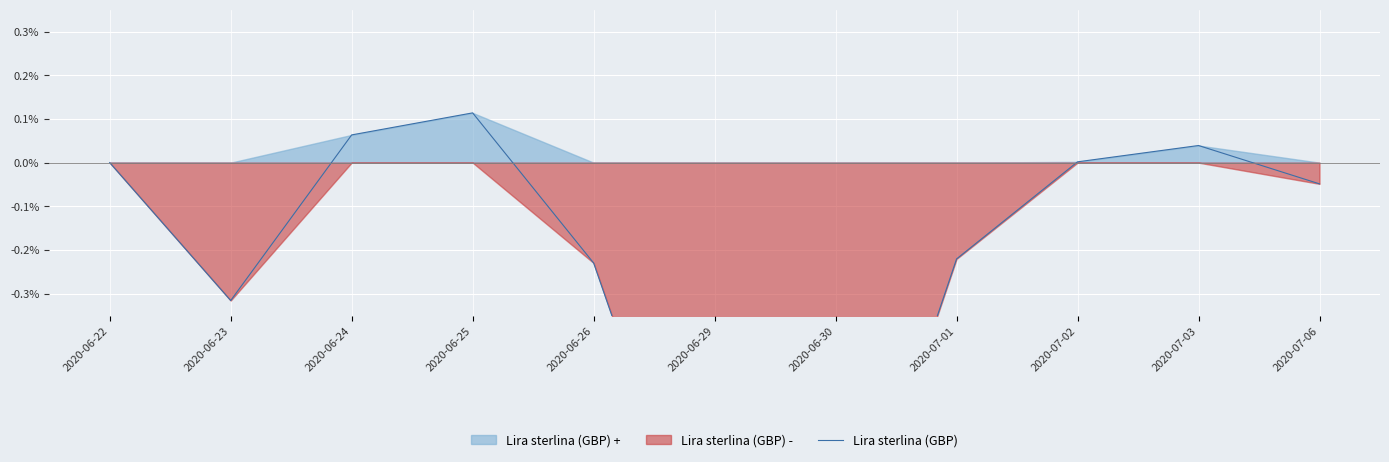

What is the smallest value displayed?

-1.0